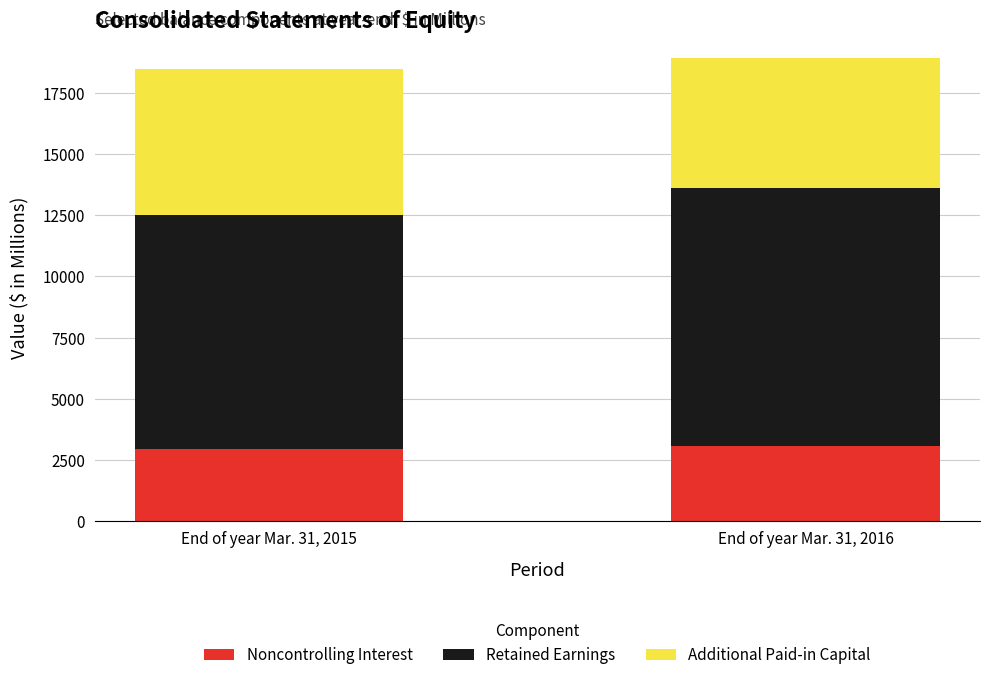

Reading left to right, what are the values for Noncontrolling Interest?

2955	3069